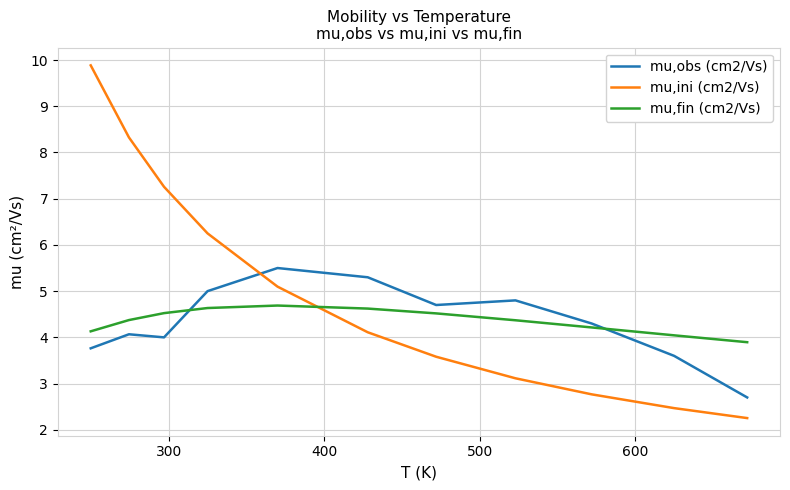

What is the greatest value displayed?

9.9